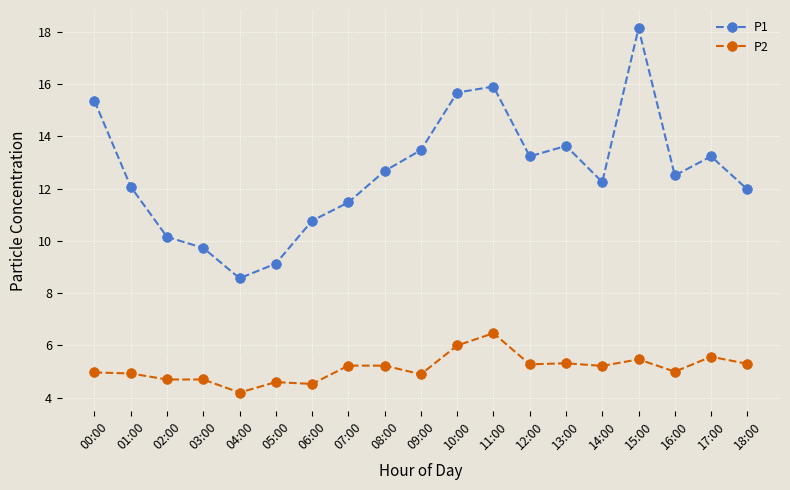

Which series has the widest spread of values?

P1